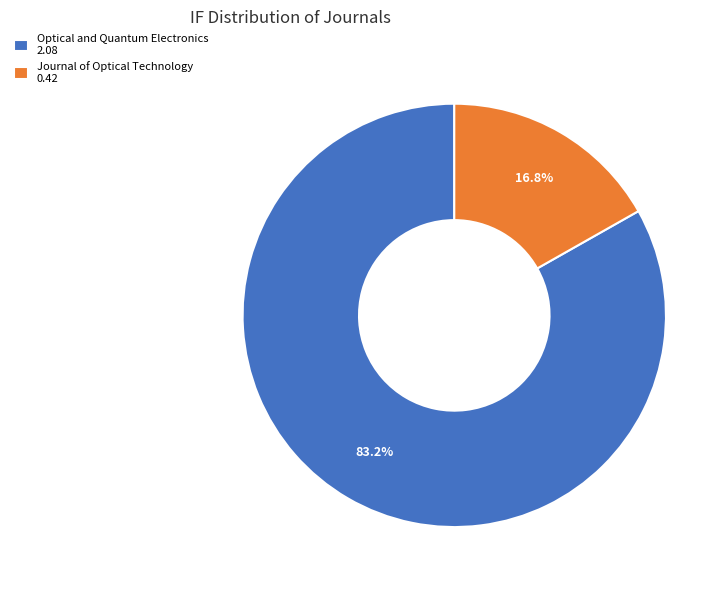

To the nearest percent, what is the difference between the Journal of Optical Technology and Optical and Quantum Electronics slice percentages?

66%